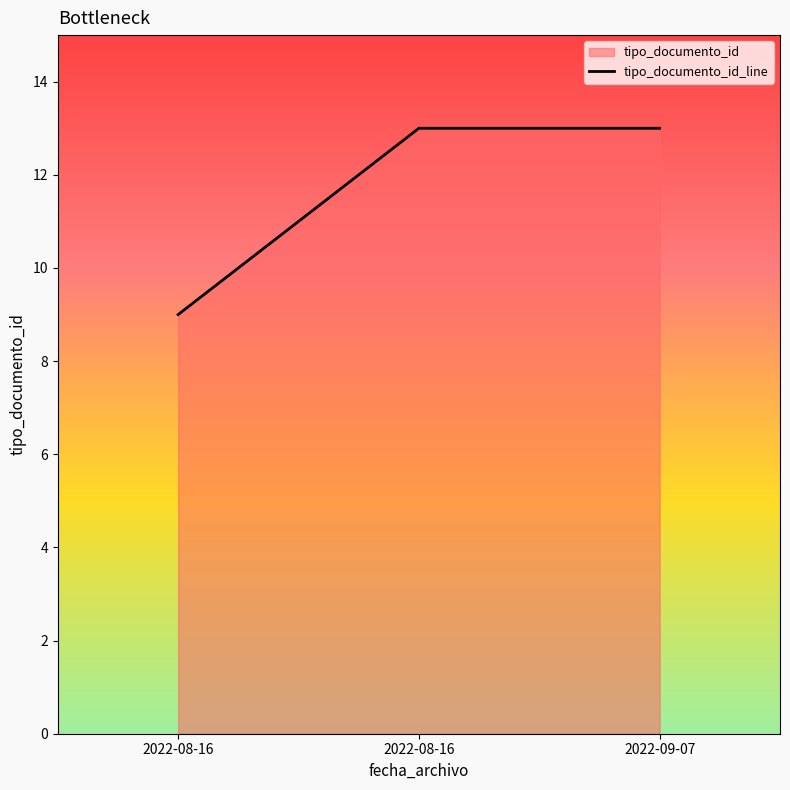

Does the chart have visible grid lines?

No